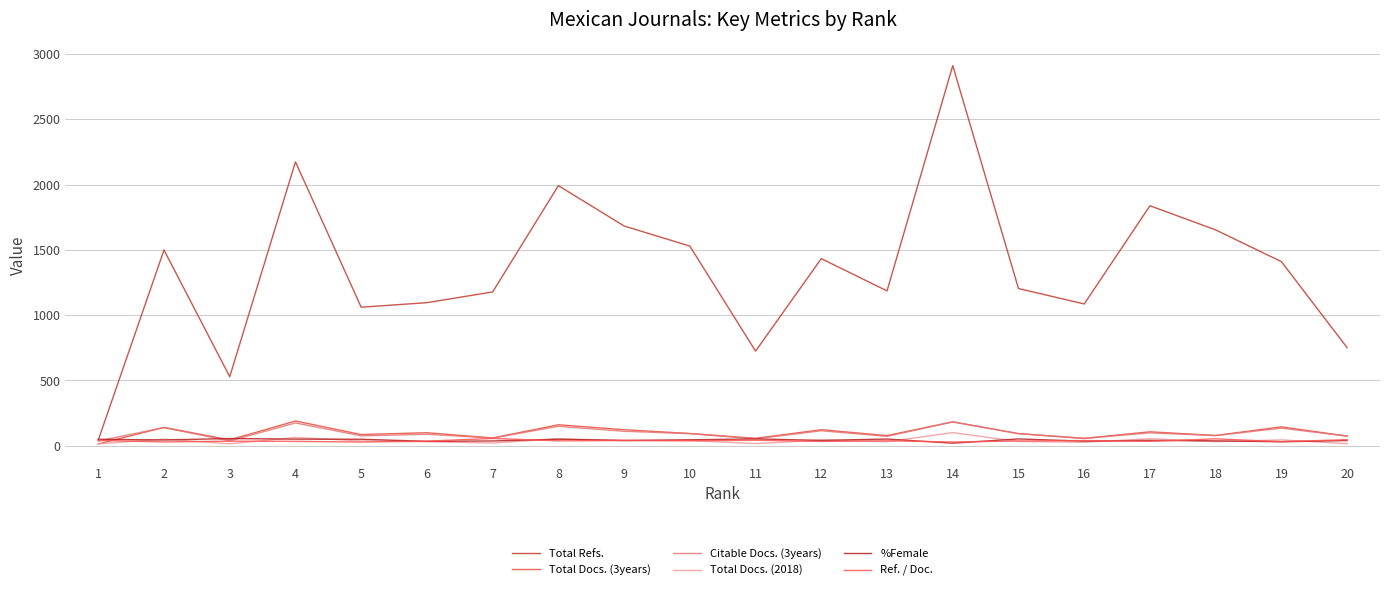

At which label does Total Docs. (2018) reach its minimum?

1